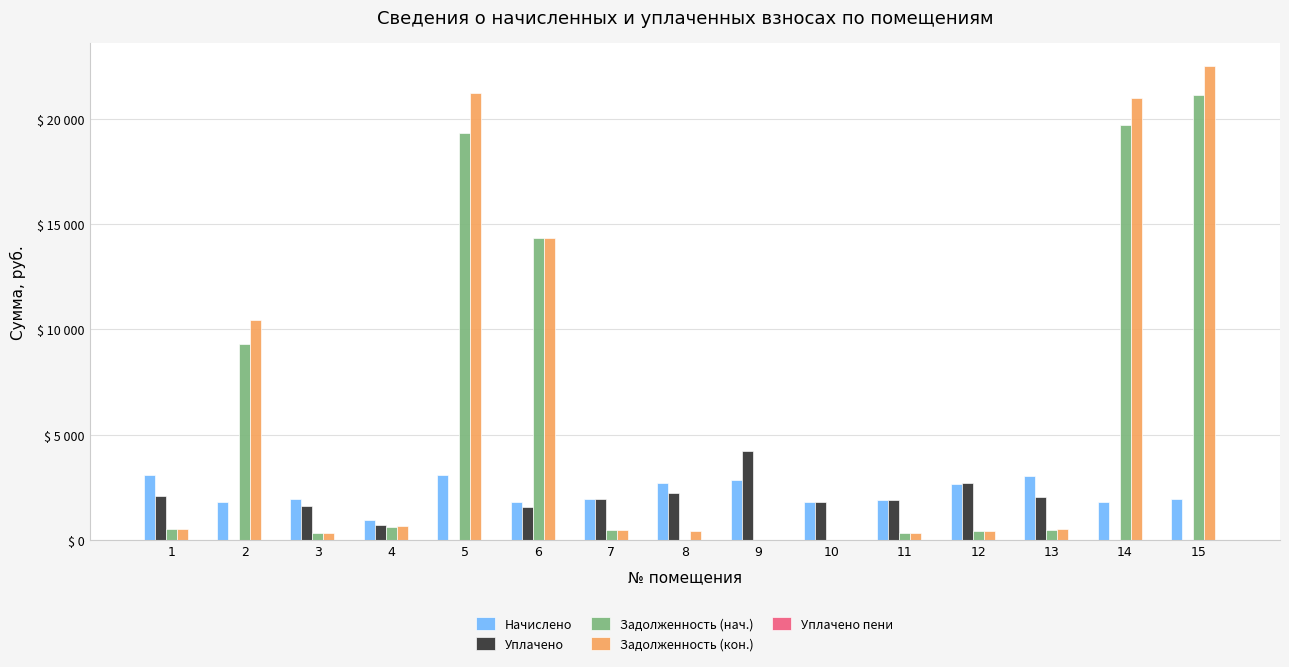

Are the bars grouped side by side (vs. stacked)?

Yes